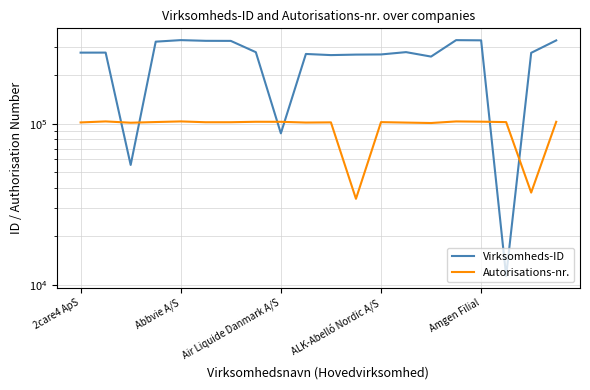

Which has a higher value, 18 or ALK-Abelló Nordic A/S?

ALK-Abelló Nordic A/S